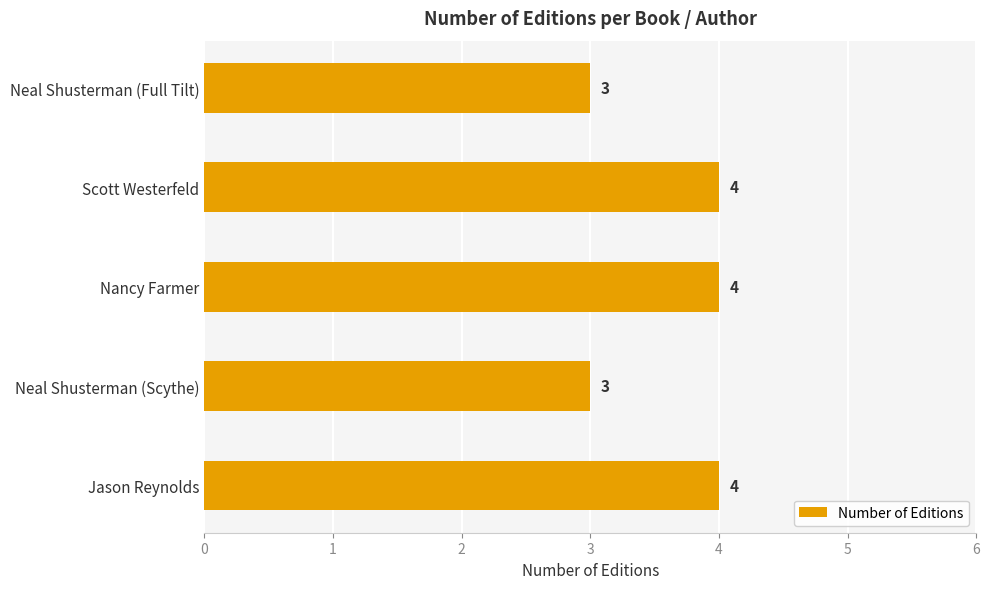

What is the sum of all values?

18